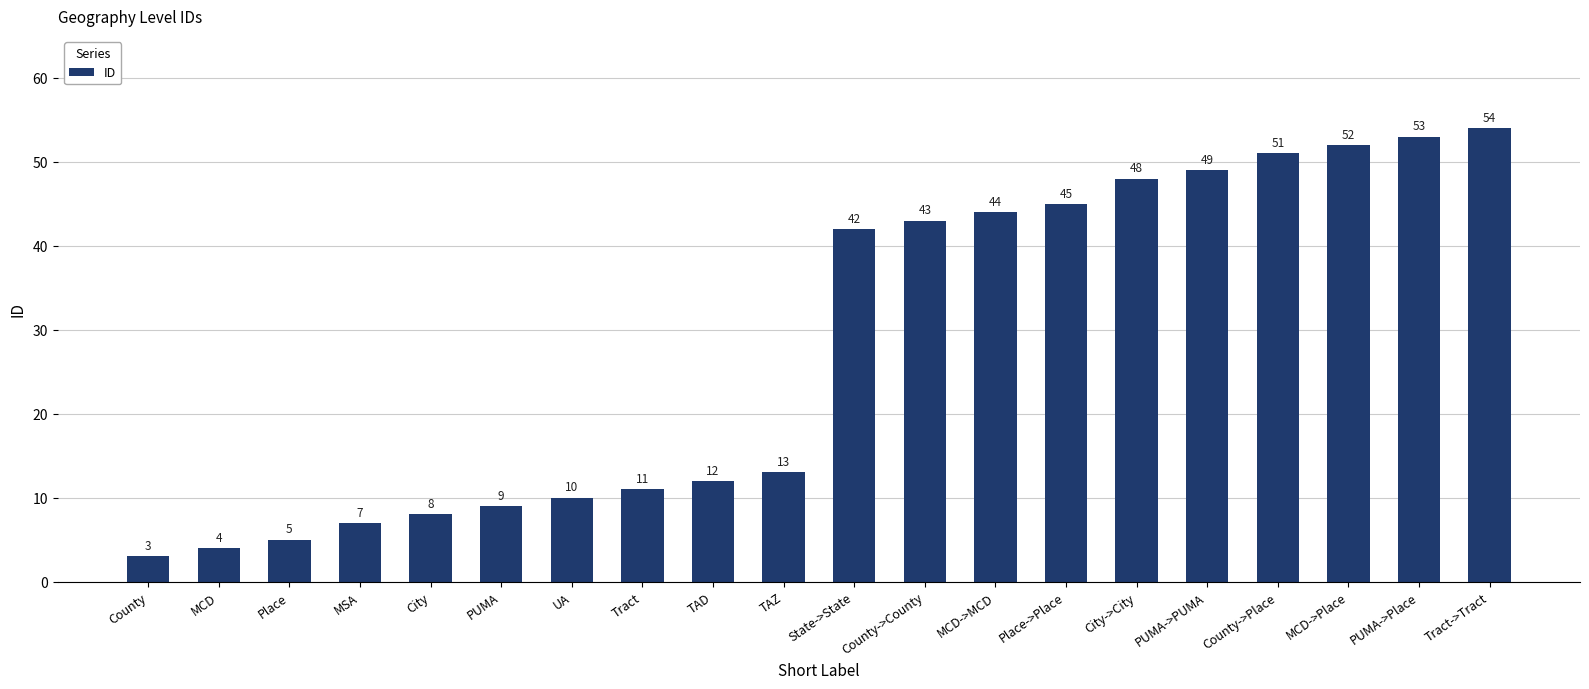

At which label is the value closest to 28?

State->State